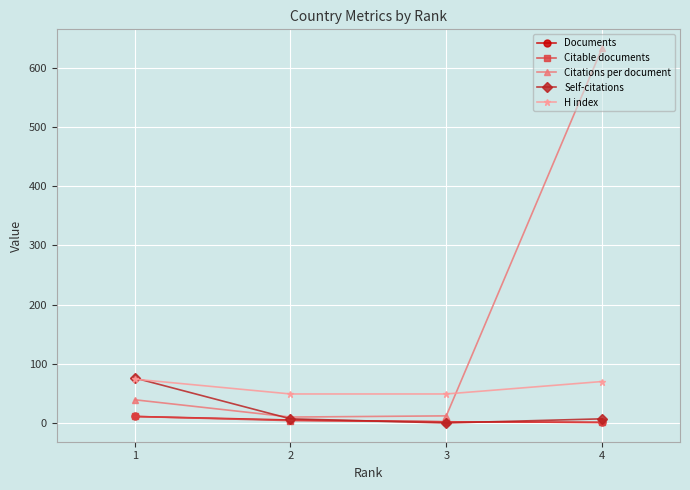

Between which two adjacent categories do H index and Citations per document first intersect?

3 and 4